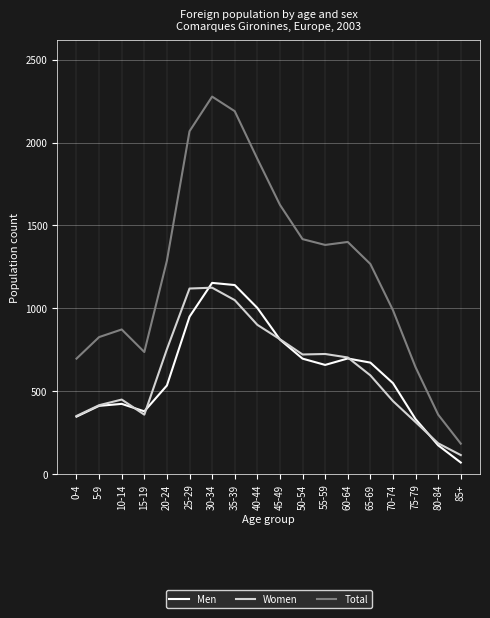

At which label does Women reach its minimum?

85+